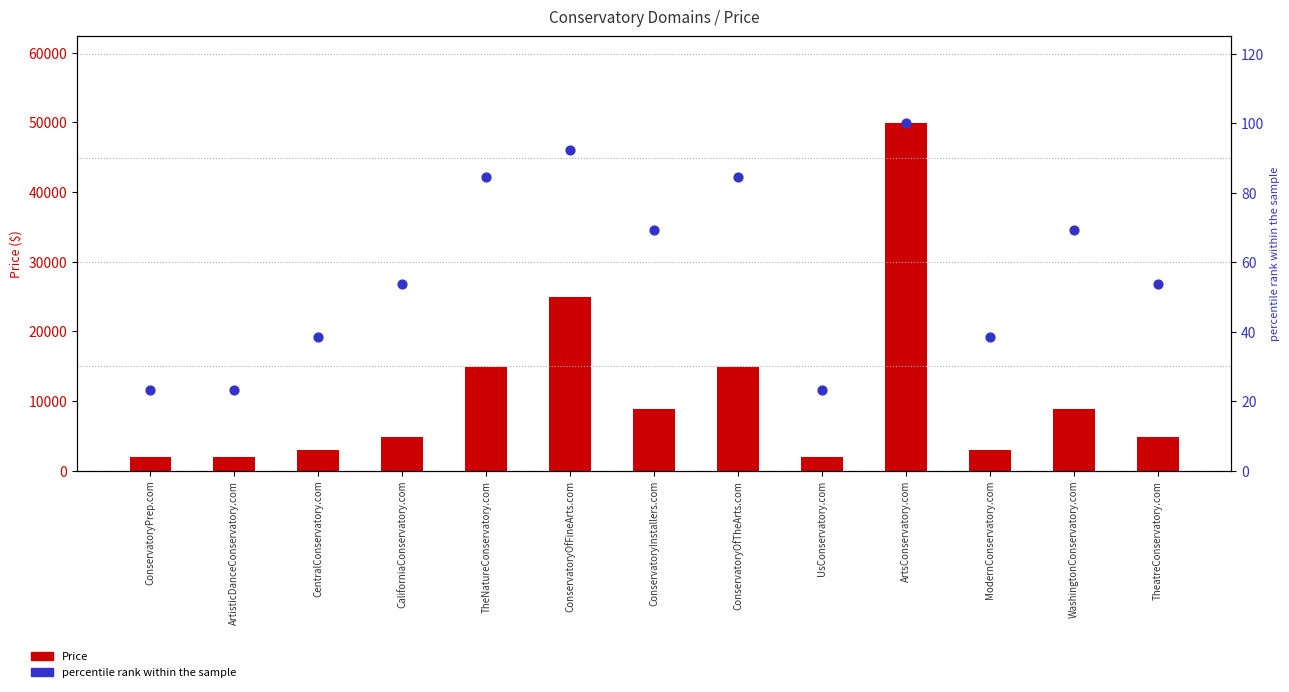

Is the value of Price at ConservatoryOfFineArts.com greater than the value of percentile rank within the sample at ConservatoryPrep.com?

Yes